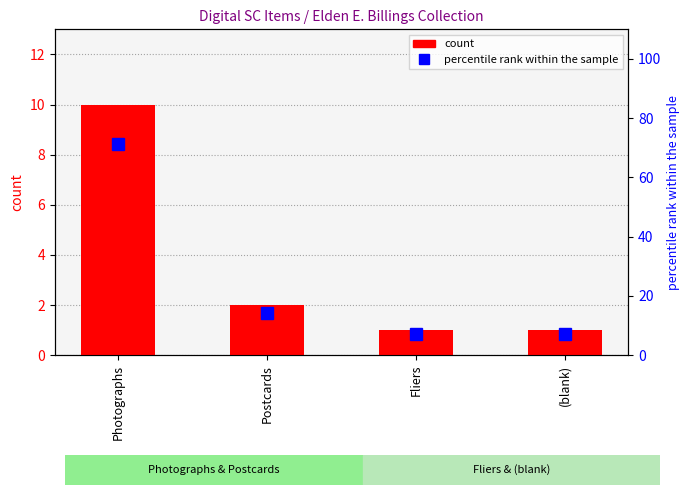

What position from the right is Photographs?

4